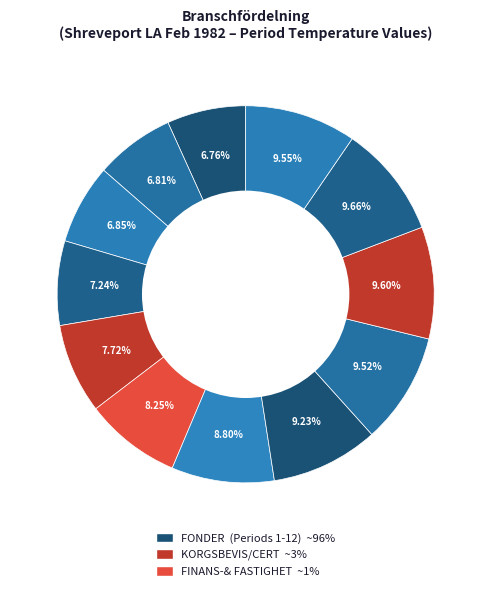

Count the number of slices in the pie.

12